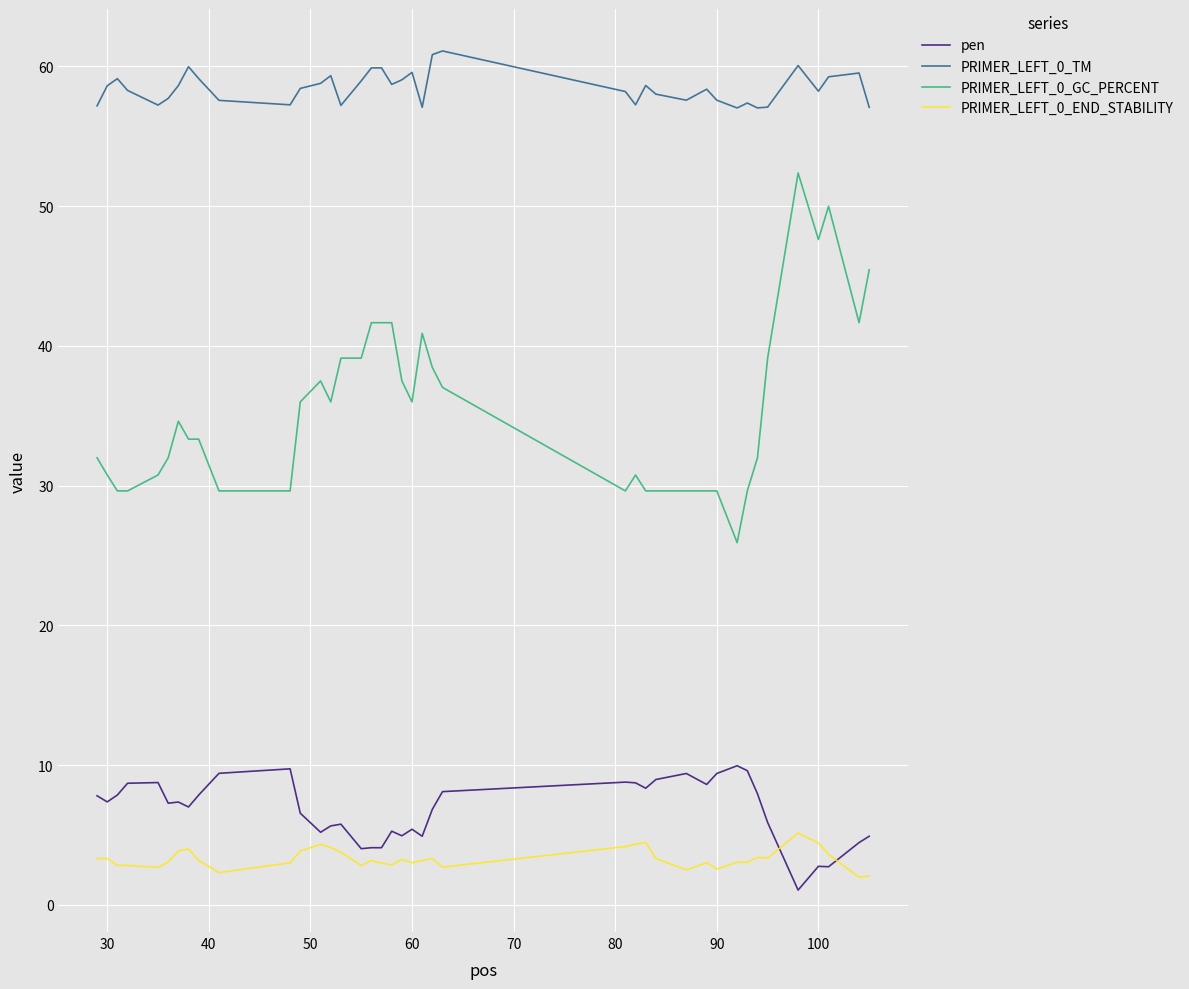

True or false: PRIMER_LEFT_0_END_STABILITY and PRIMER_LEFT_0_TM intersect in this chart.

False